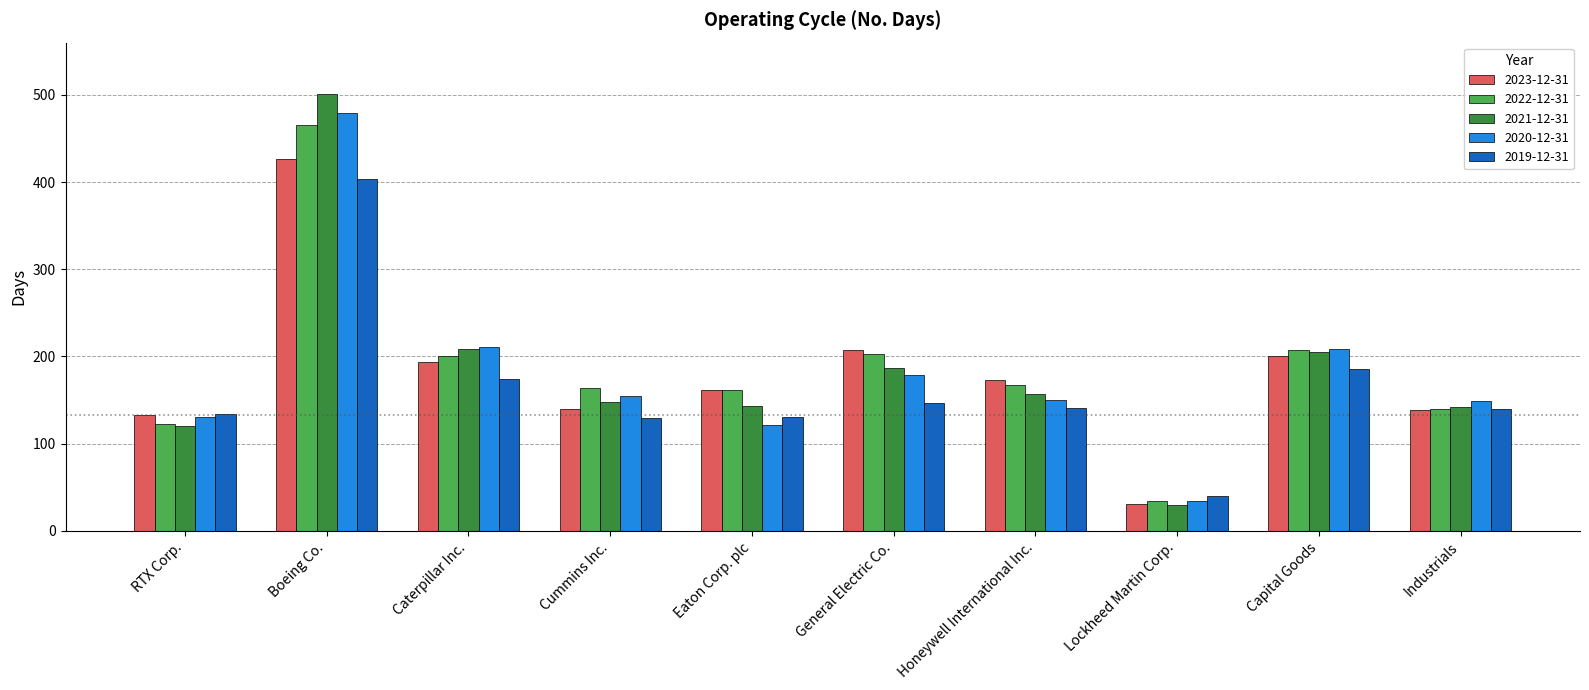

What is the total value across all series at Lockheed Martin Corp.?

169